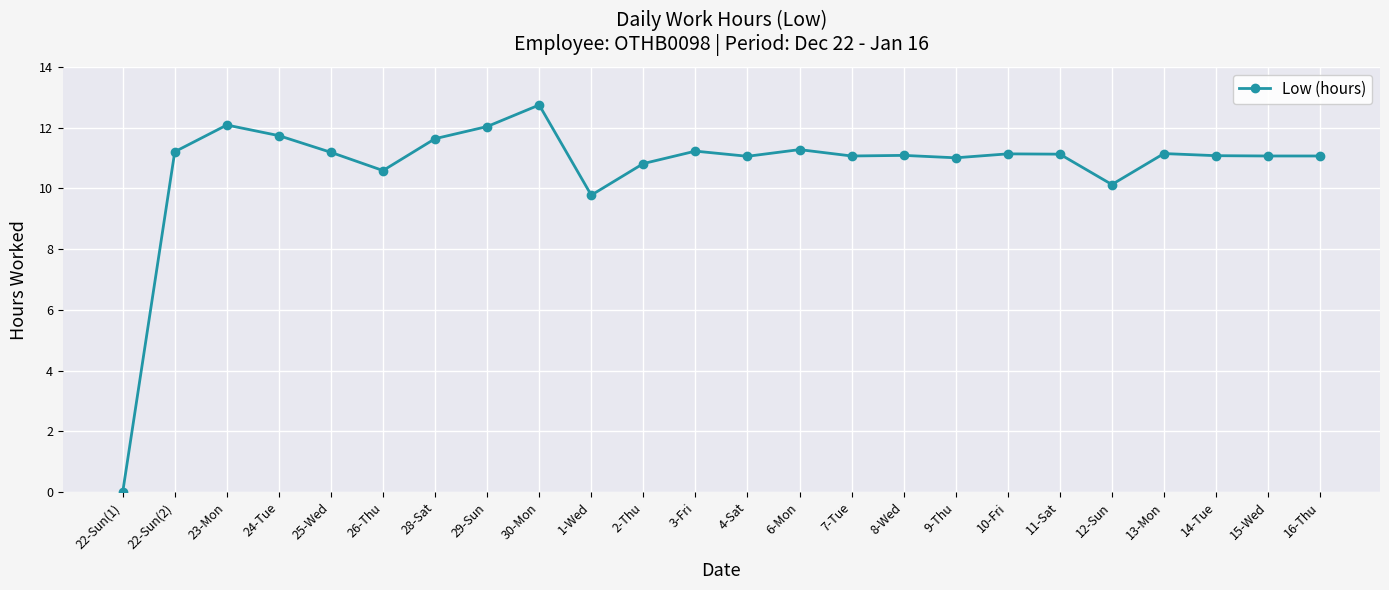

What is the difference between the second highest and second lowest values?

2.3